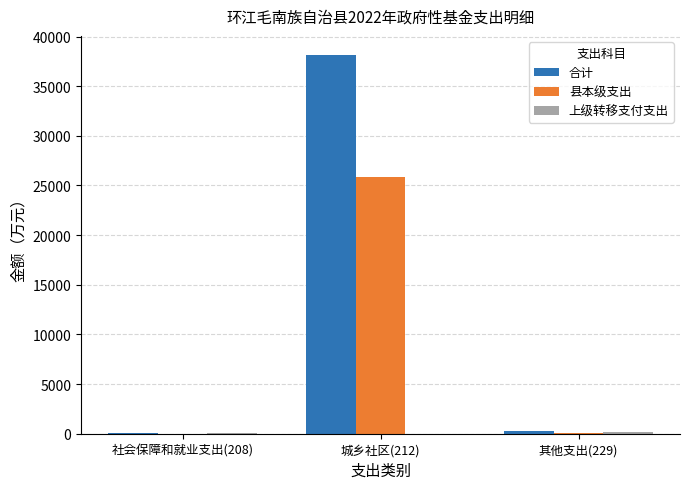

The value of 县本级支出 at 城乡社区(212) is 25850.0. True or false?

True